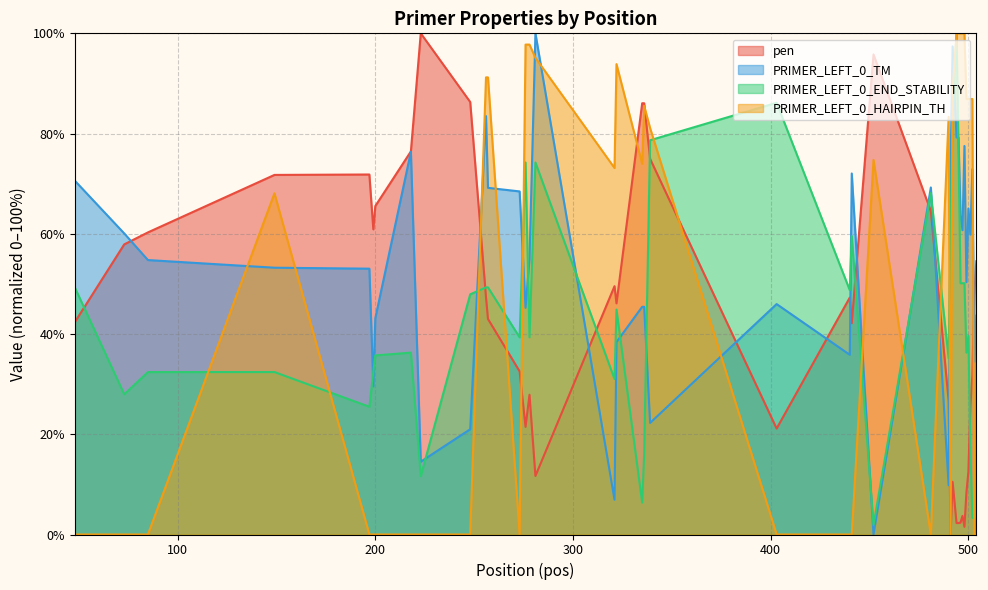

Is the value of PRIMER_LEFT_0_TM at 256 greater than the value of PRIMER_LEFT_0_END_STABILITY at 322?

Yes